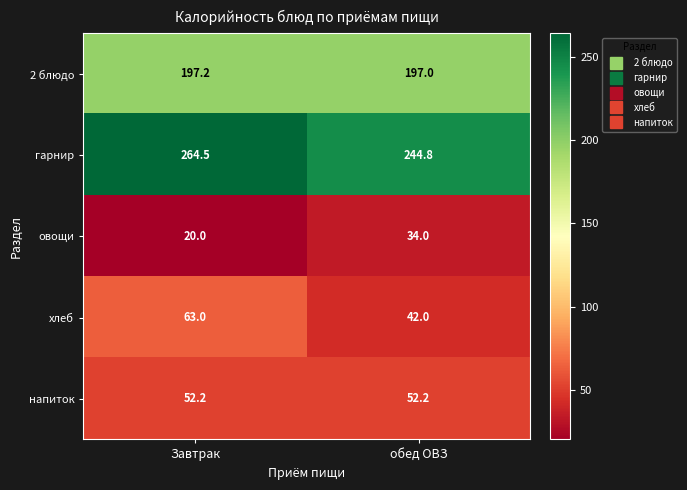

What is the lowest value of the 2 блюдо series?

197.0